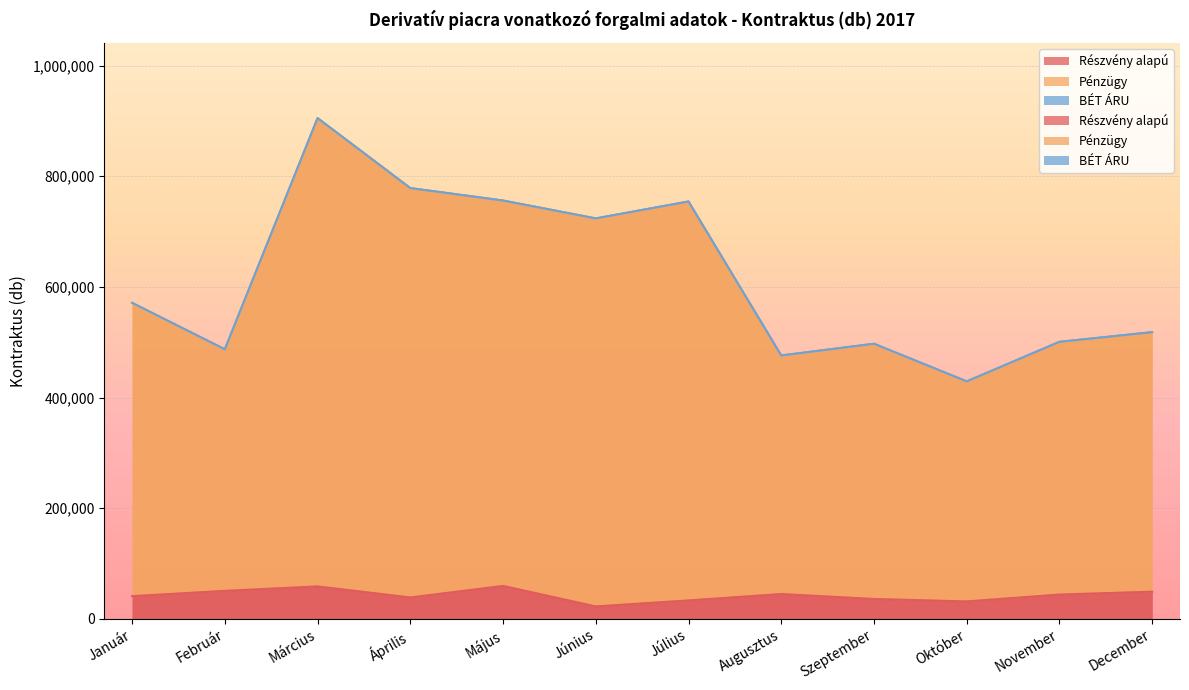

What is the value of the Pénzügy point at the 11th from the left?

500684